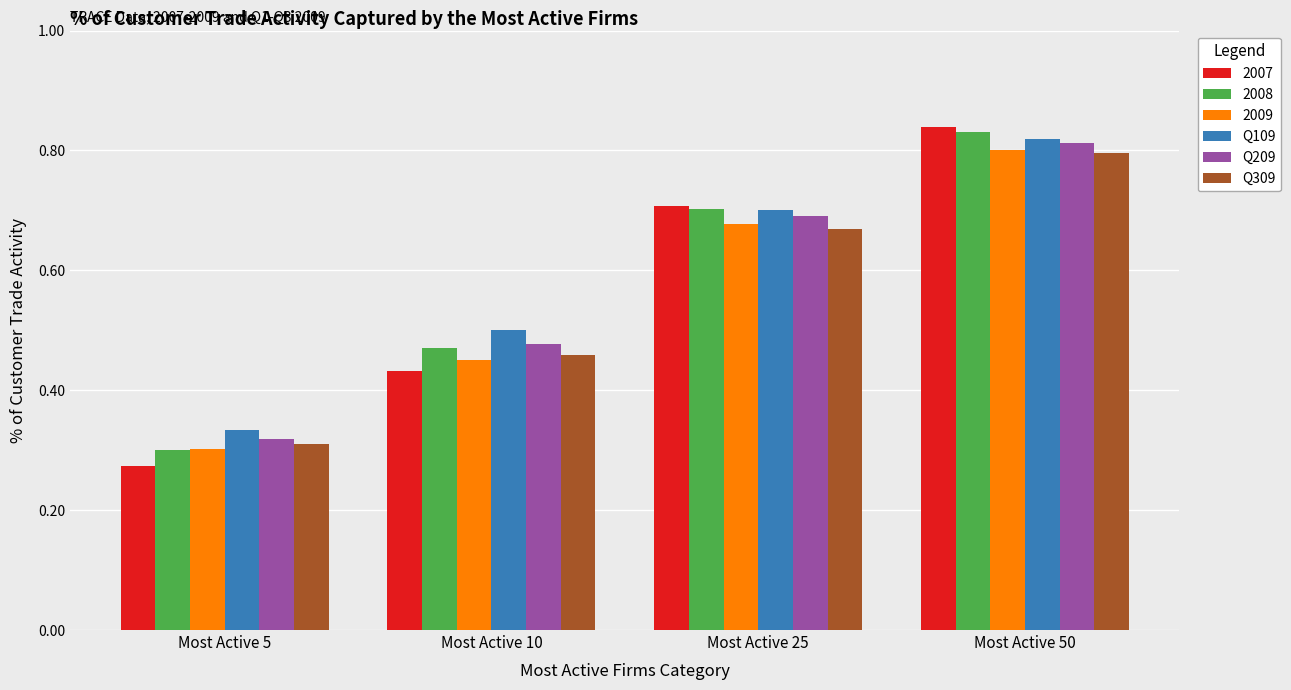

Which label corresponds to the smallest value in the chart?

Most Active 5